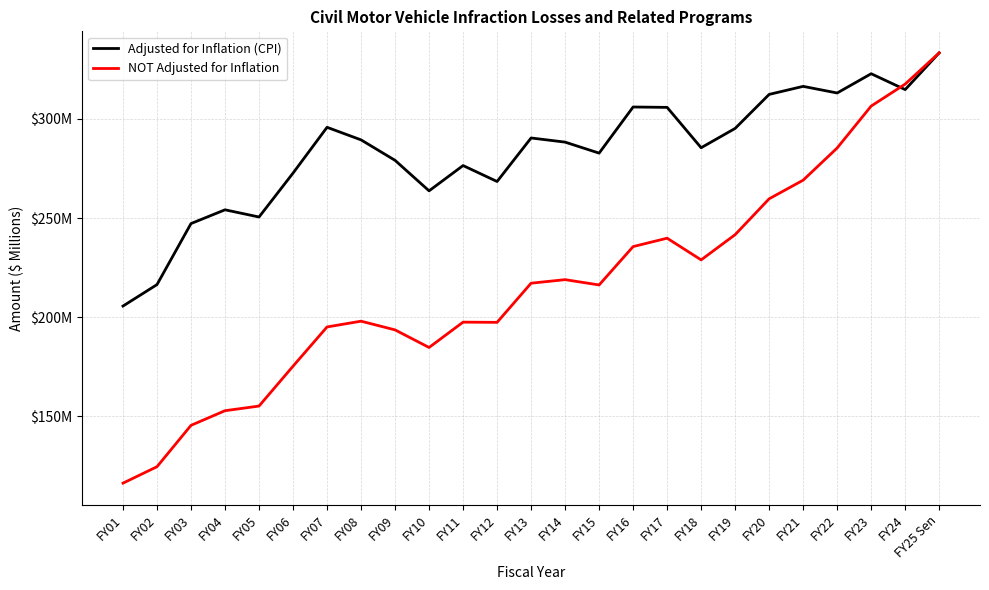

Which series ends up on top after the final intersection of Adjusted for Inflation (CPI) and NOT Adjusted for Inflation?

NOT Adjusted for Inflation